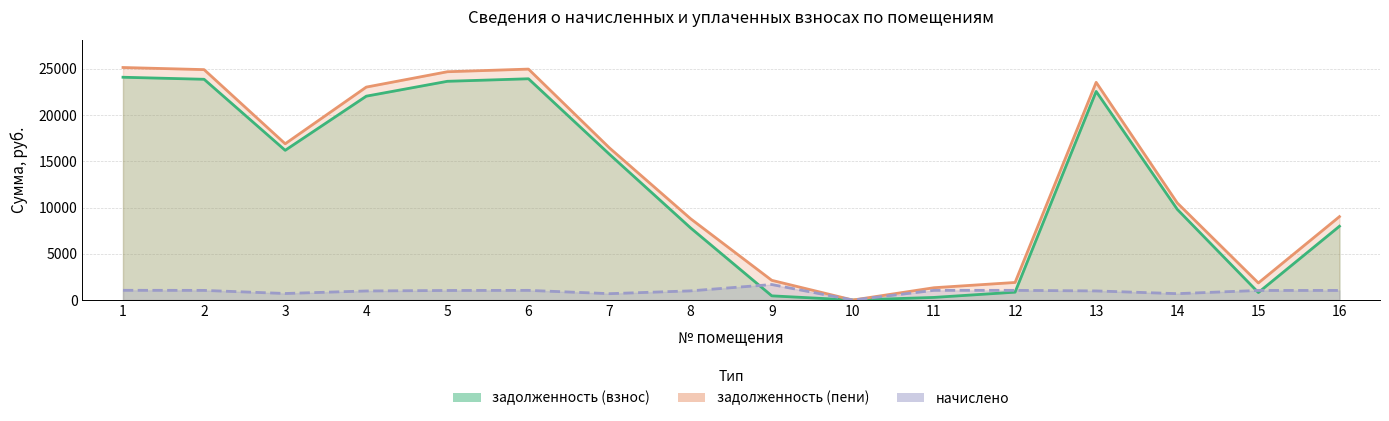

Where does the задолженность (взнос) series first go above 15752?

1